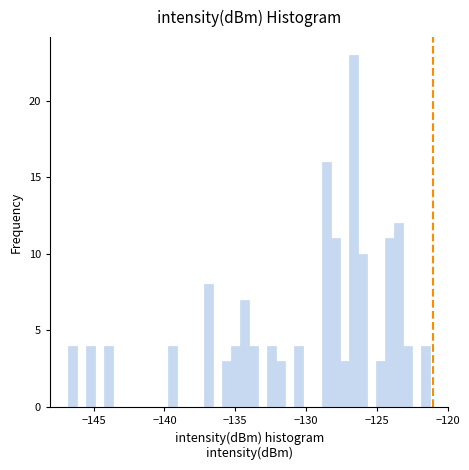

Read against the x-axis, roughly where is the centre of the tallest bar?

-126.5